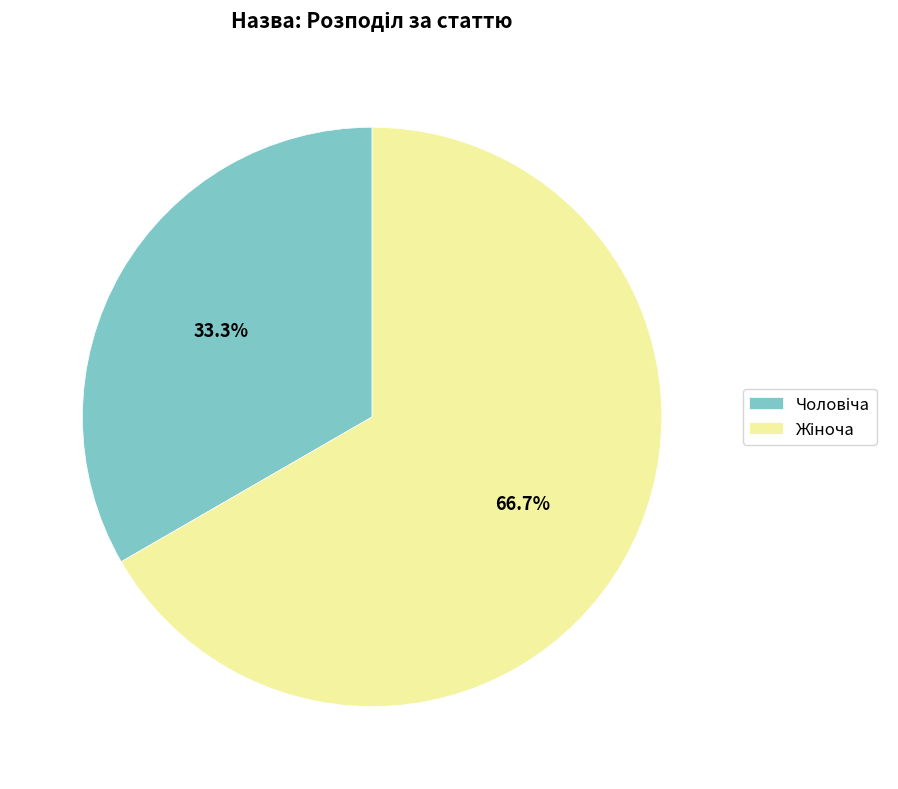

Does any single category account for the majority?

Yes